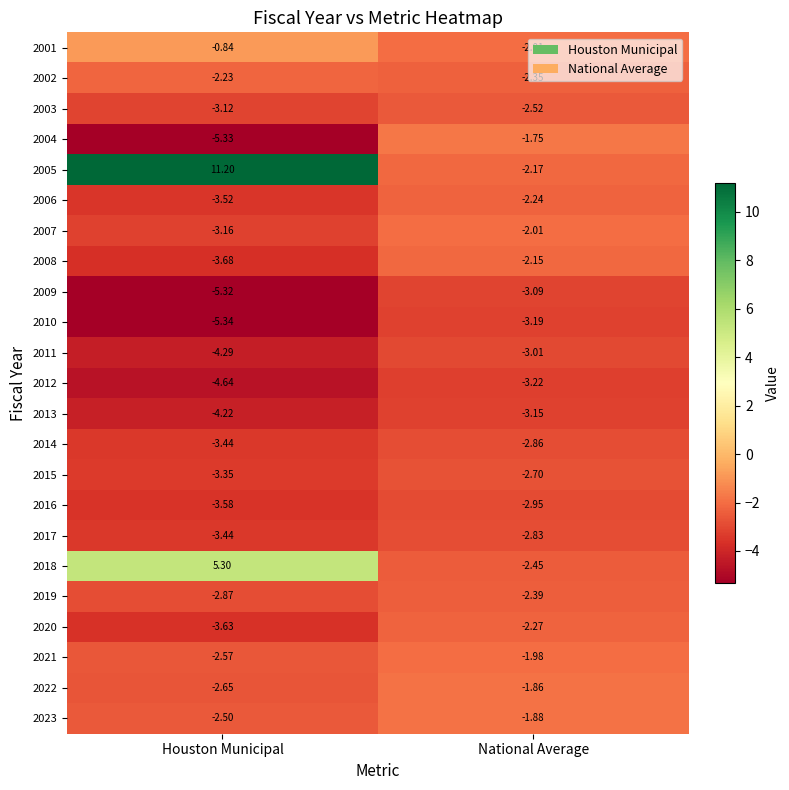

Where is 2017 nearest to the value -3?

National Average